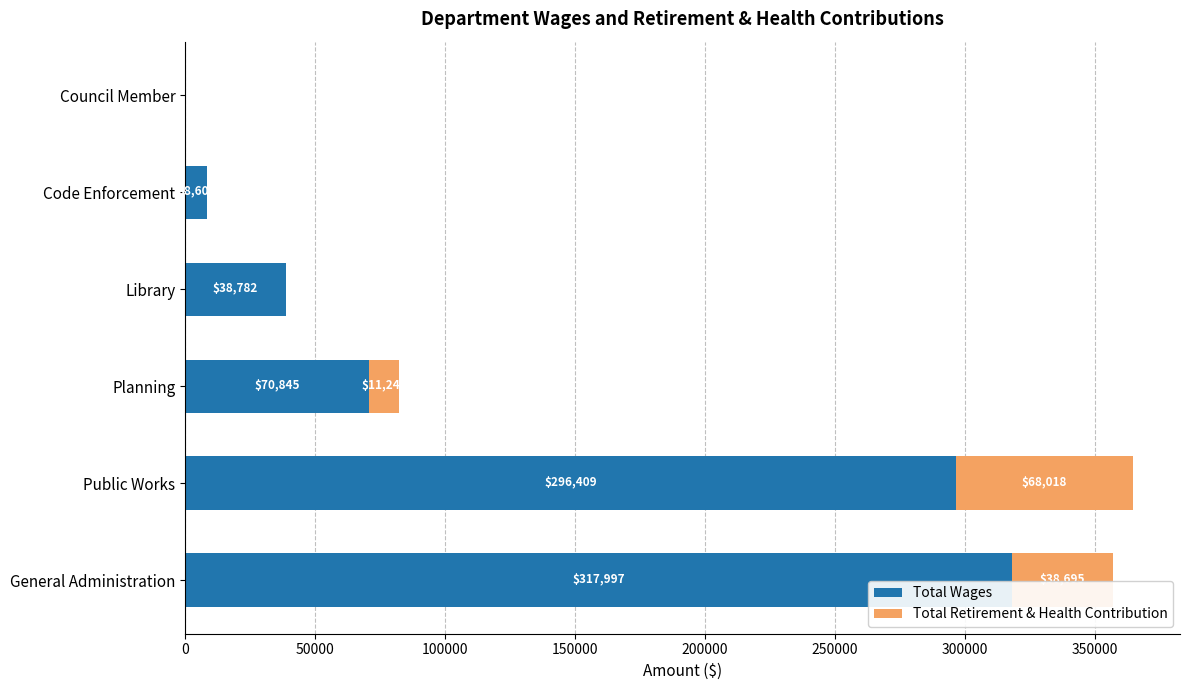

What is the approximate value of Total Wages at Public Works?

296409